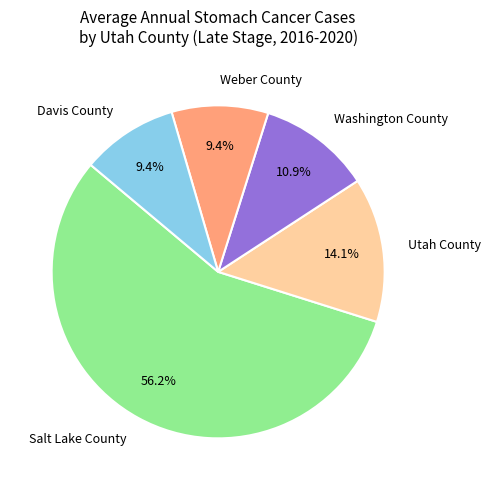

What is the ratio of the value at Davis County to the value at Salt Lake County?

0.2